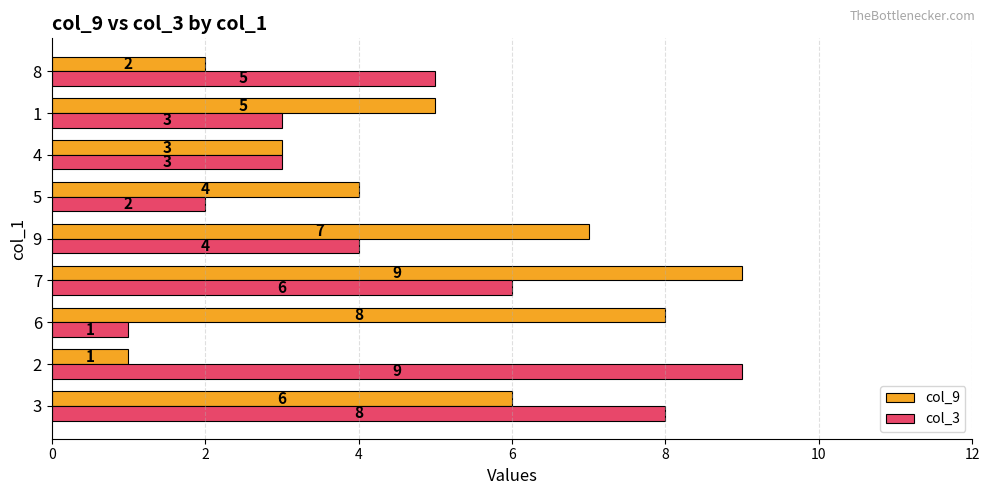

At 9, list the series in order from largest to smallest.

col_9, col_3